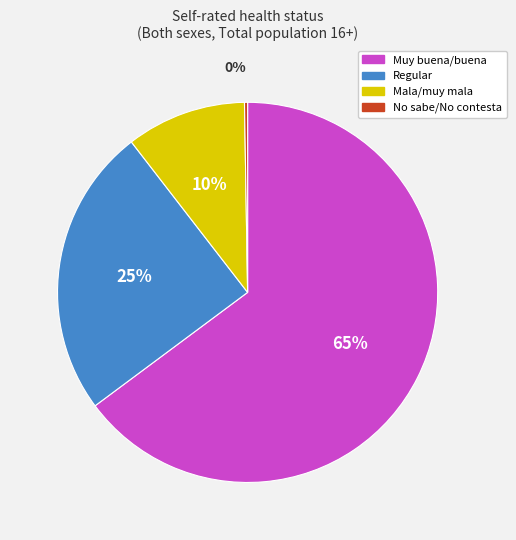

Is it true that Regular is 39% of the pie?

False